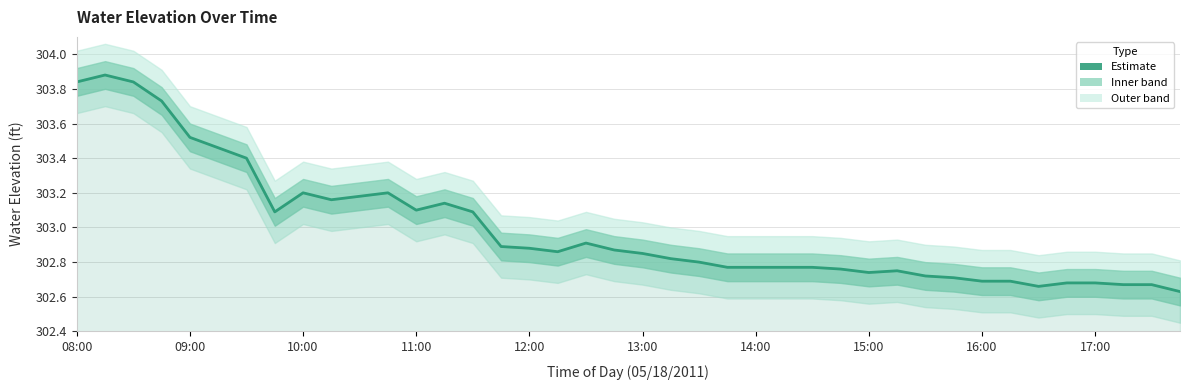

The value of Estimate at 13:00 is 418.1. True or false?

False